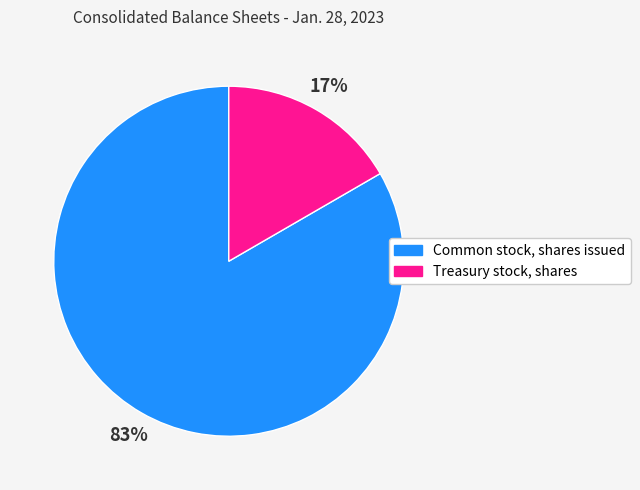

To the nearest percent, what is the average slice percentage?

50%